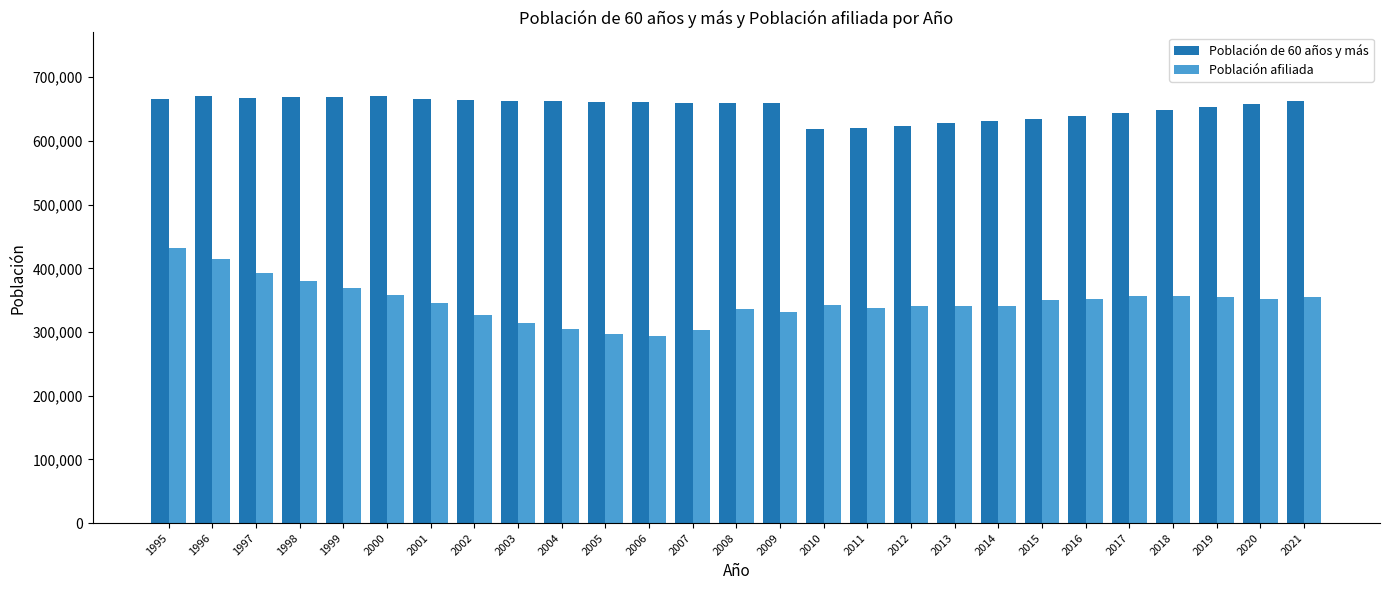

At which category is the sum across all series the highest?

1995